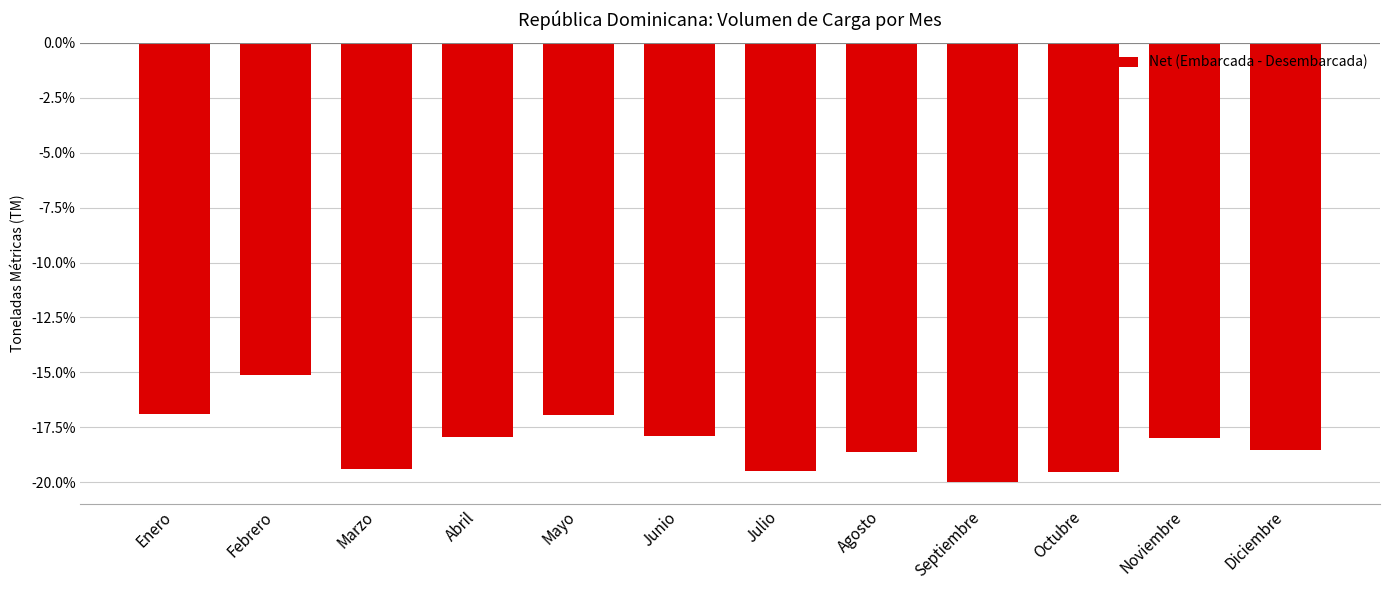

What position from the left is Febrero?

2